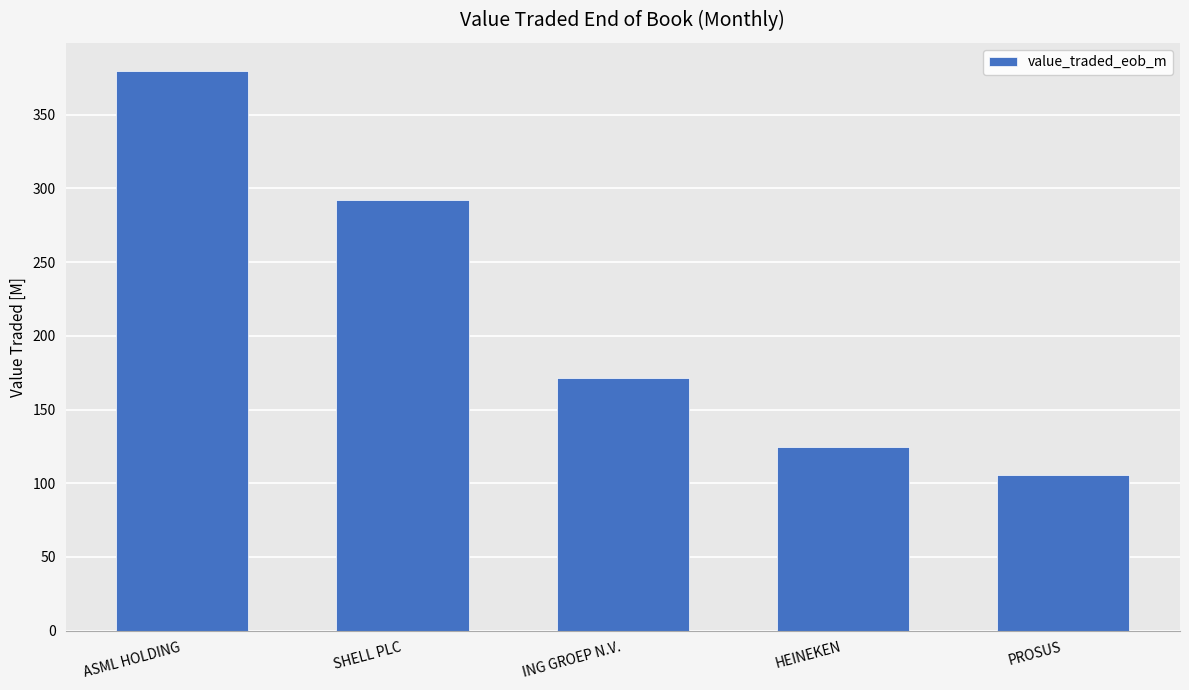

Rank the categories by value from lowest to highest.

PROSUS, HEINEKEN, ING GROEP N.V., SHELL PLC, ASML HOLDING